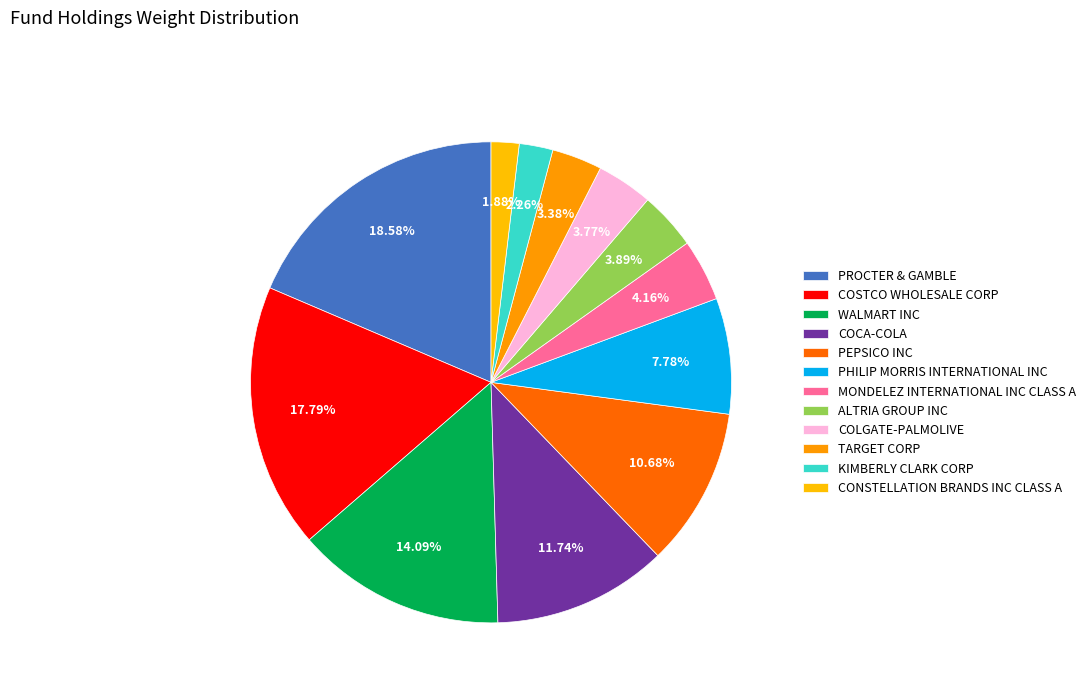

True or false: KIMBERLY CLARK CORP accounts for 1% of the total.

False